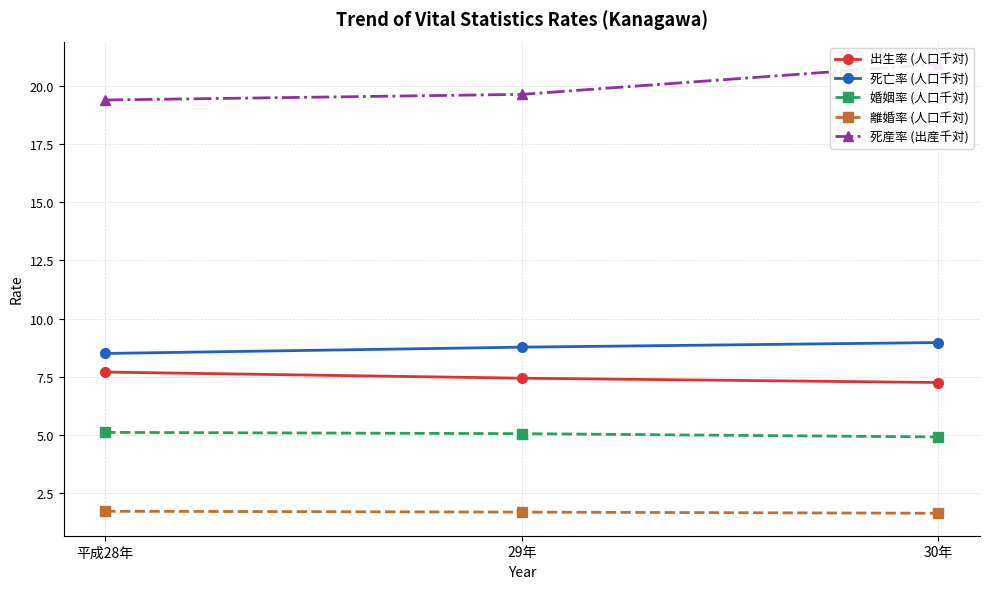

Between 30年 and 平成28年, which is larger?

平成28年